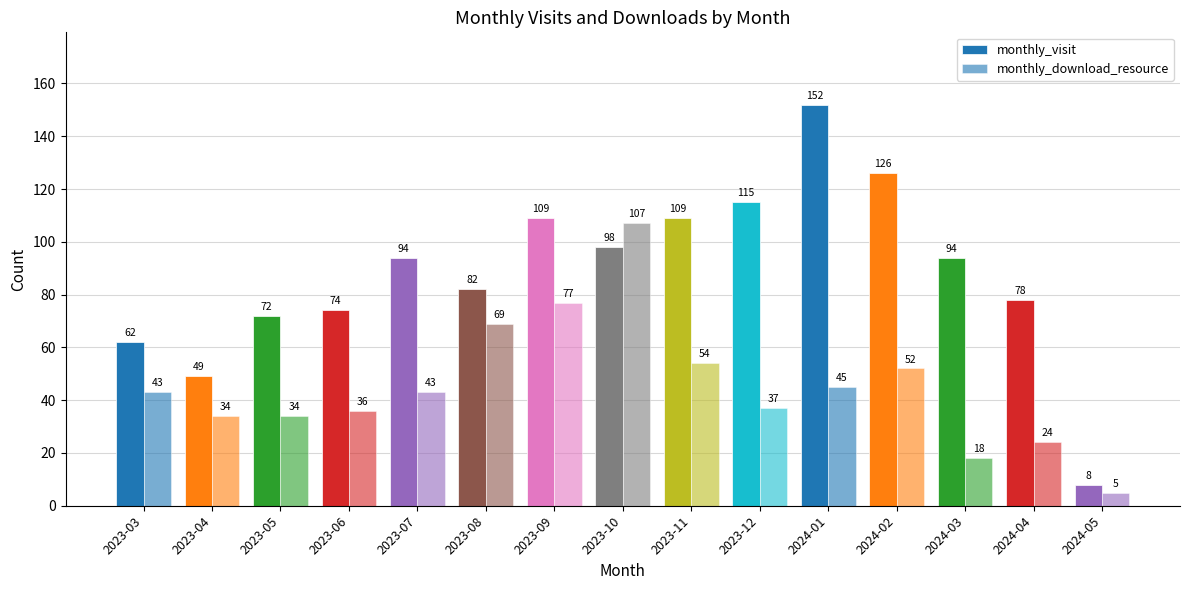

How many categories are shown in the chart?

15